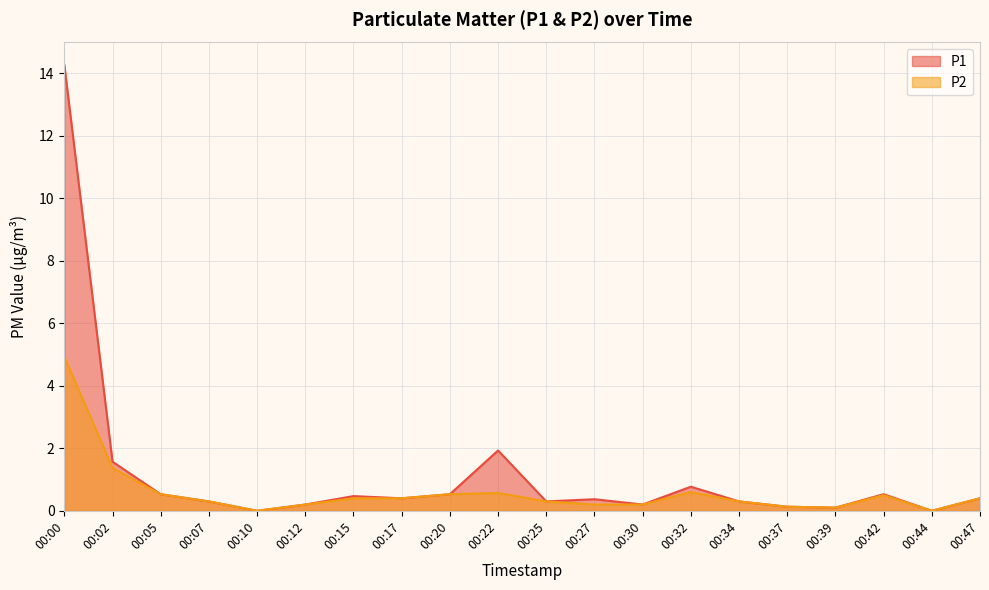

Which series has the largest total across all categories?

P1